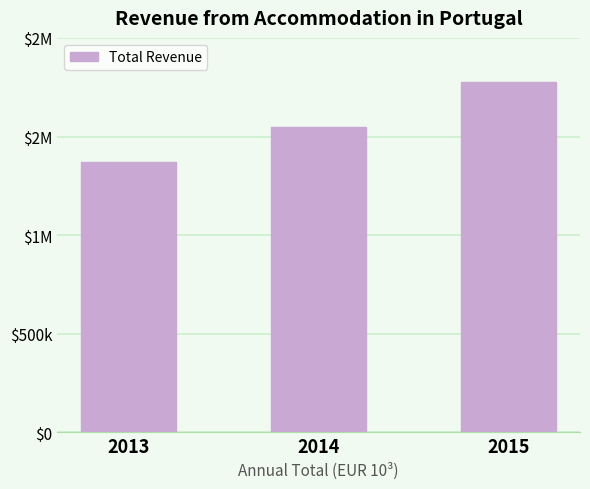

The chart shows a value of 2449827.7 at 2014. True or false?

False